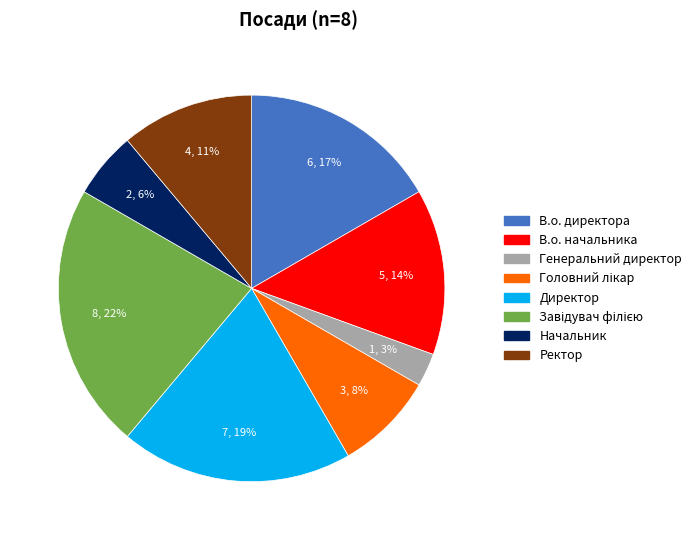

Which has a higher value, Ректор or В.о. начальника?

В.о. начальника